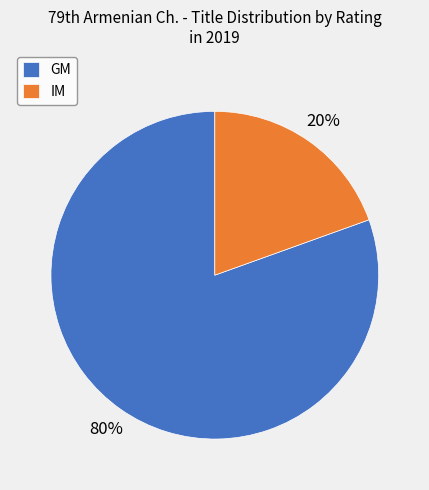

Rank the categories by value from lowest to highest.

IM, GM